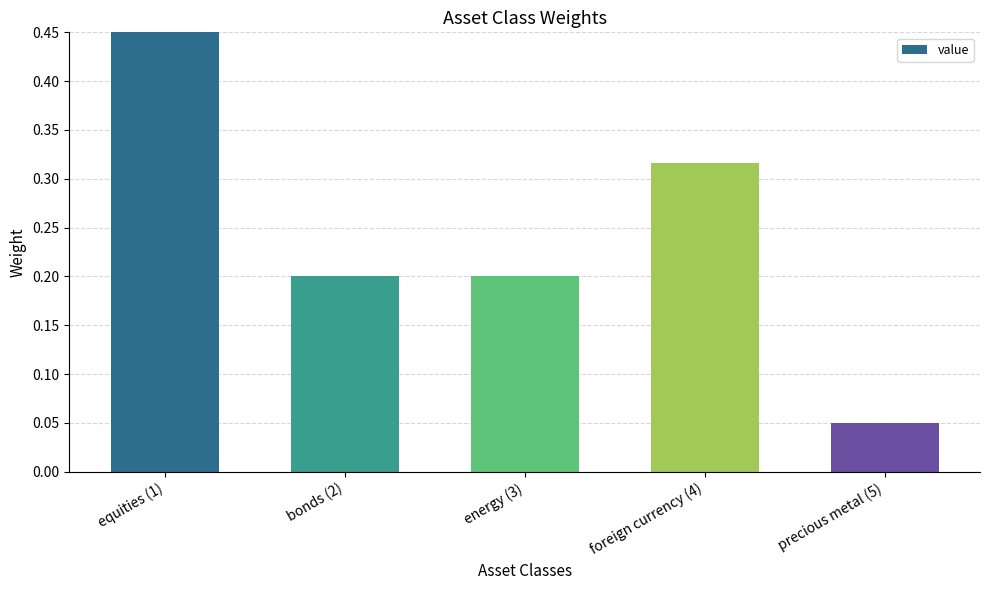

How many bars are there in total?

5